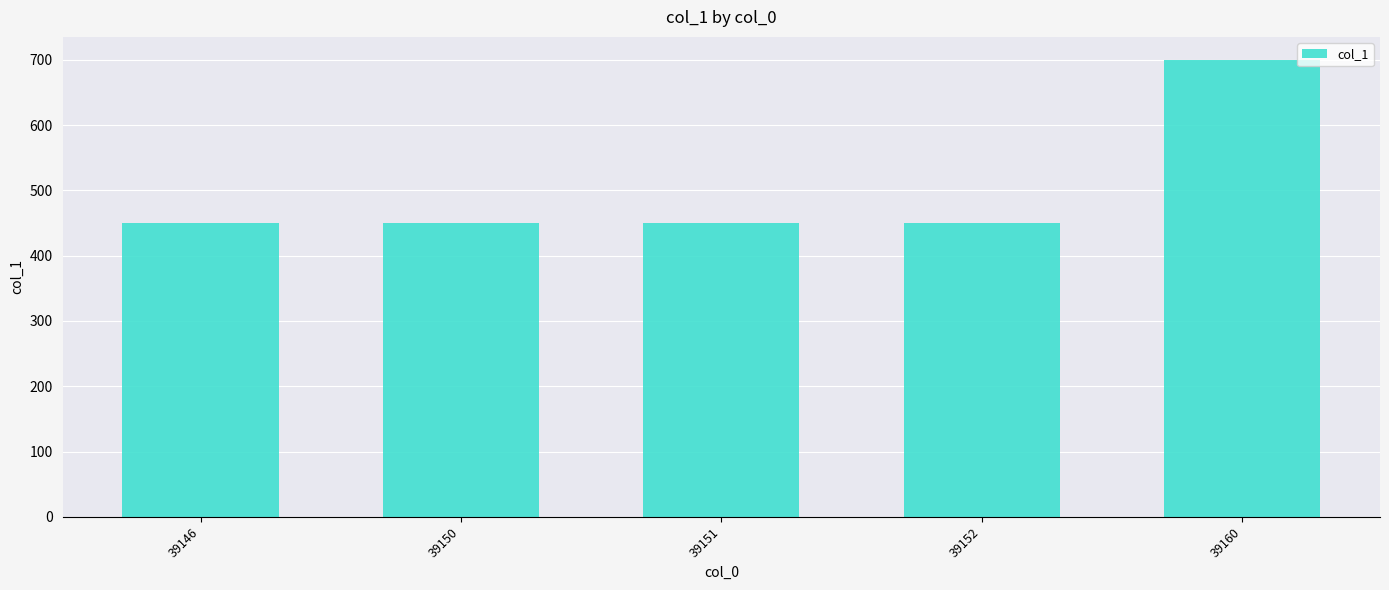

True or false: the data shows 450 at 39152.

True